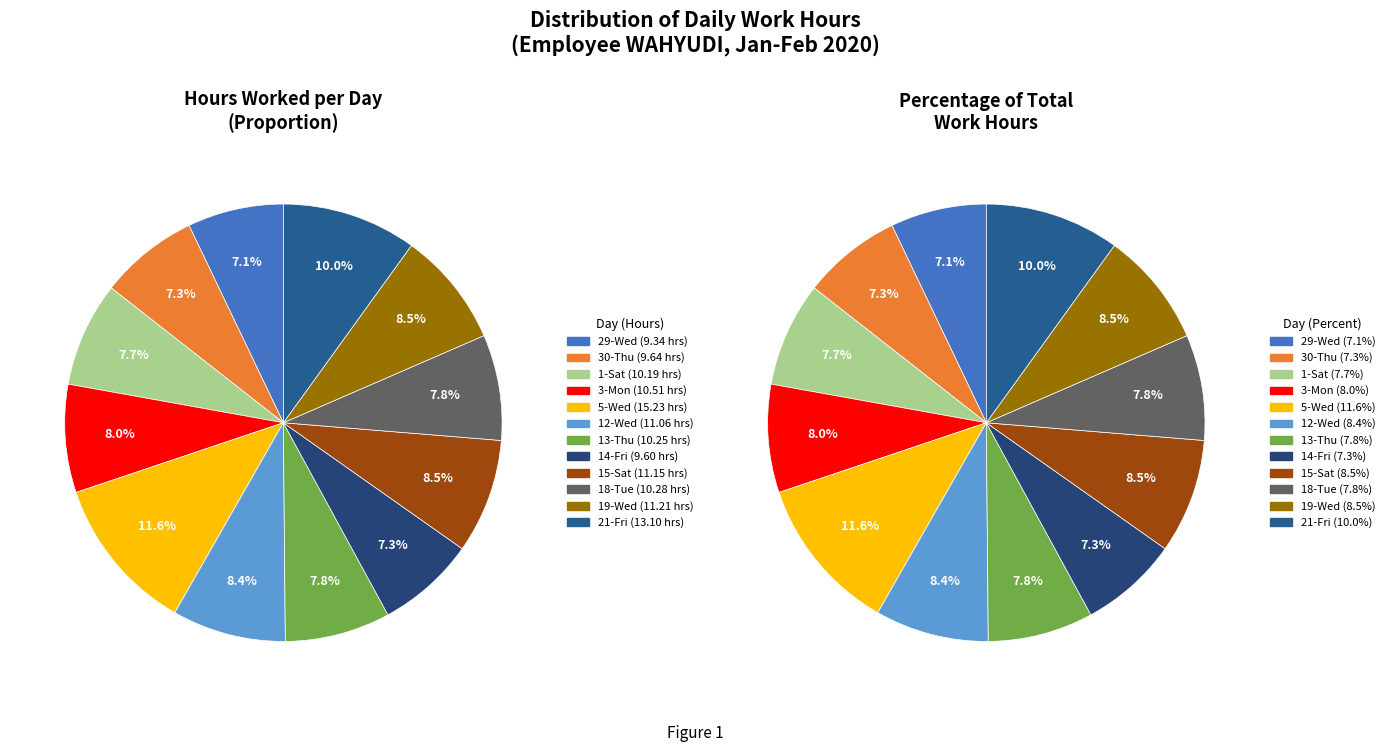

To the nearest percent, what is the combined percentage of 14-Fri and 30-Thu?

15%